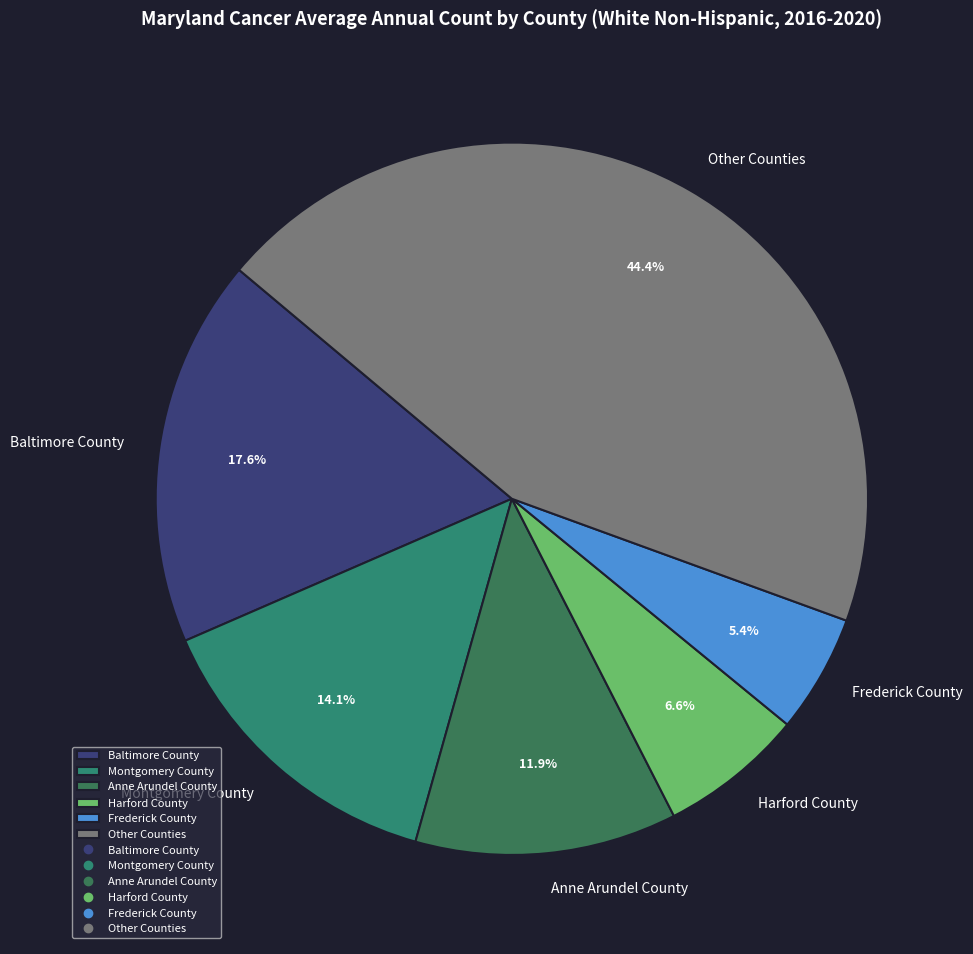

Is Baltimore County the majority of the pie?

No